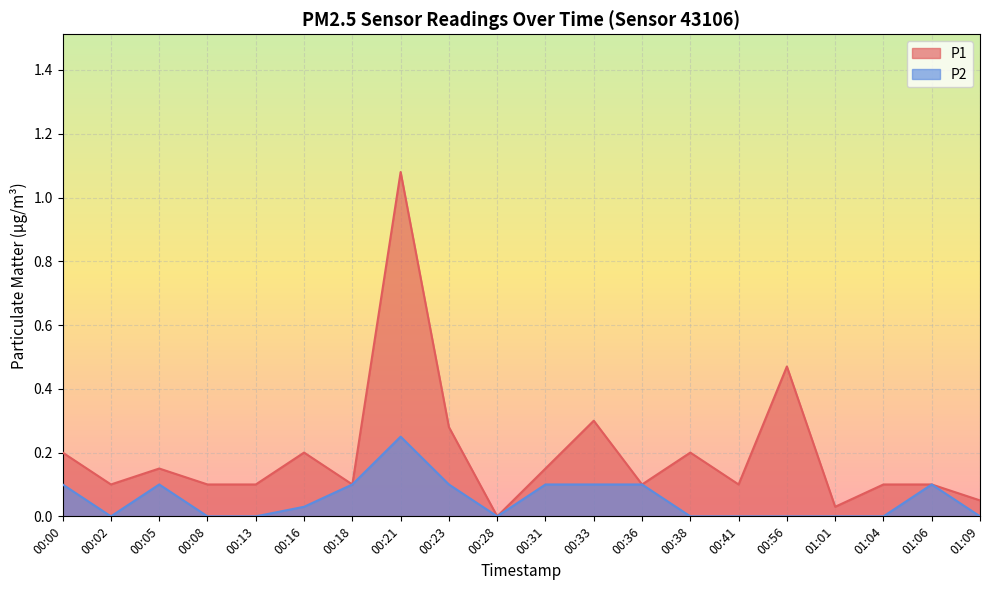

What are all the series names shown in the legend?

P1, P2